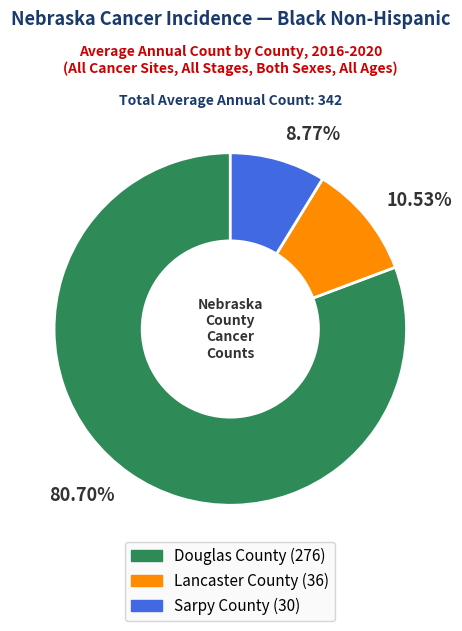

Which slice is the largest?

Douglas County